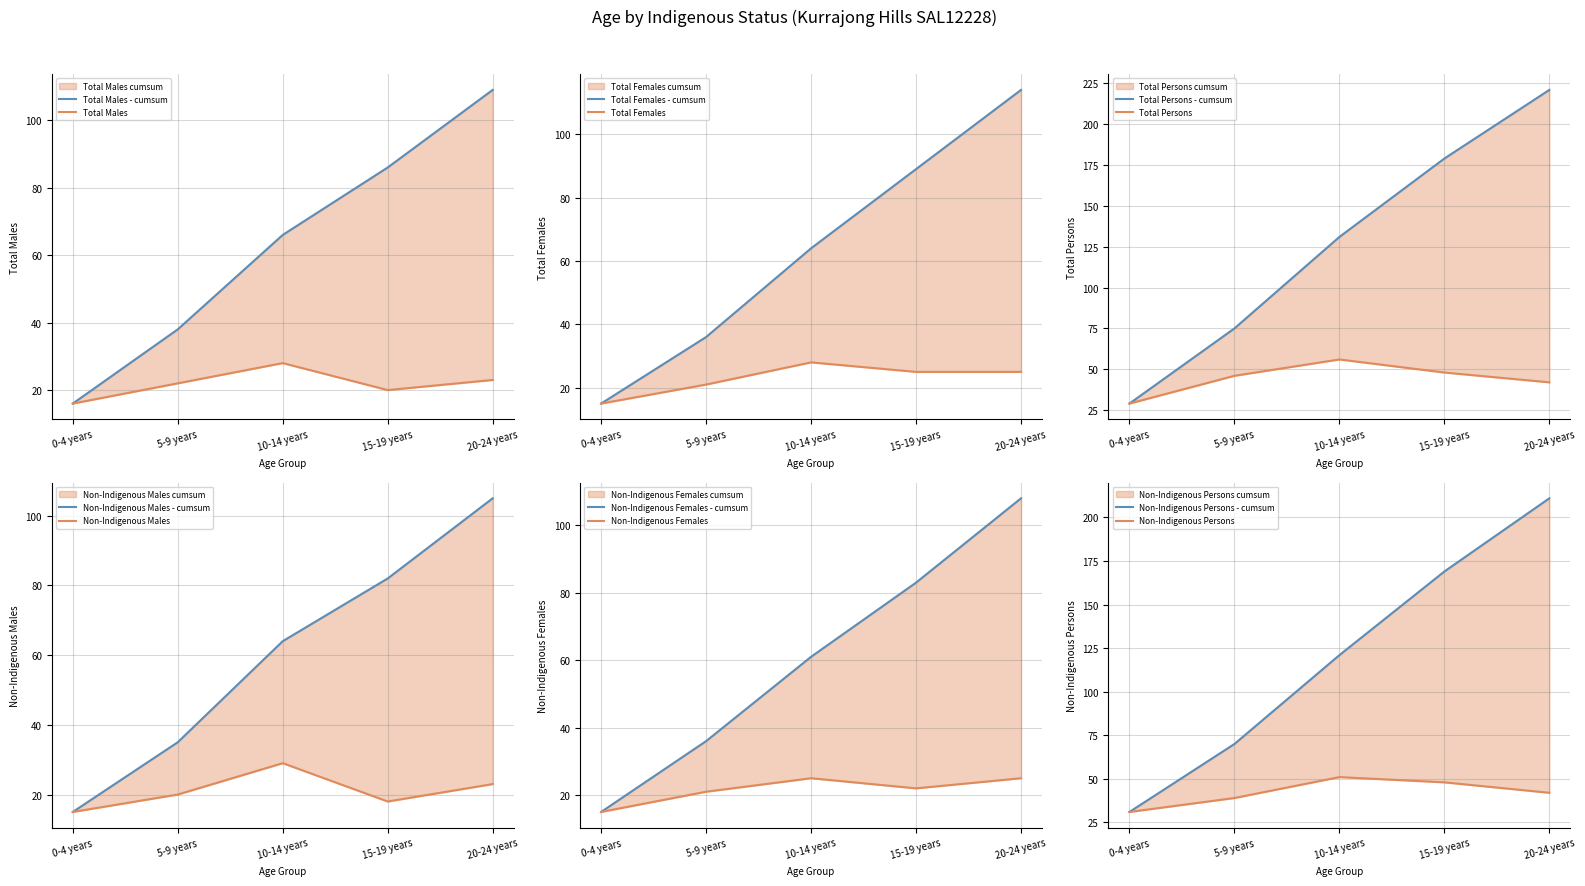

In Total Males, how many points are lower than both neighbors (excluding endpoints)?

1